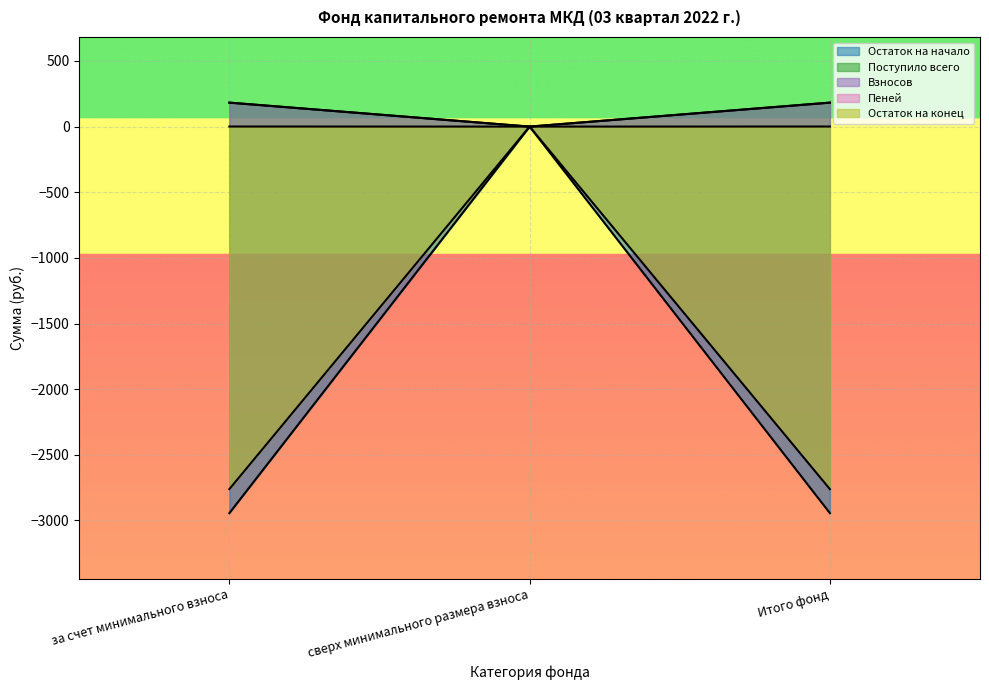

The value of Остаток на конец at Итого фонд is -4751.0. True or false?

False